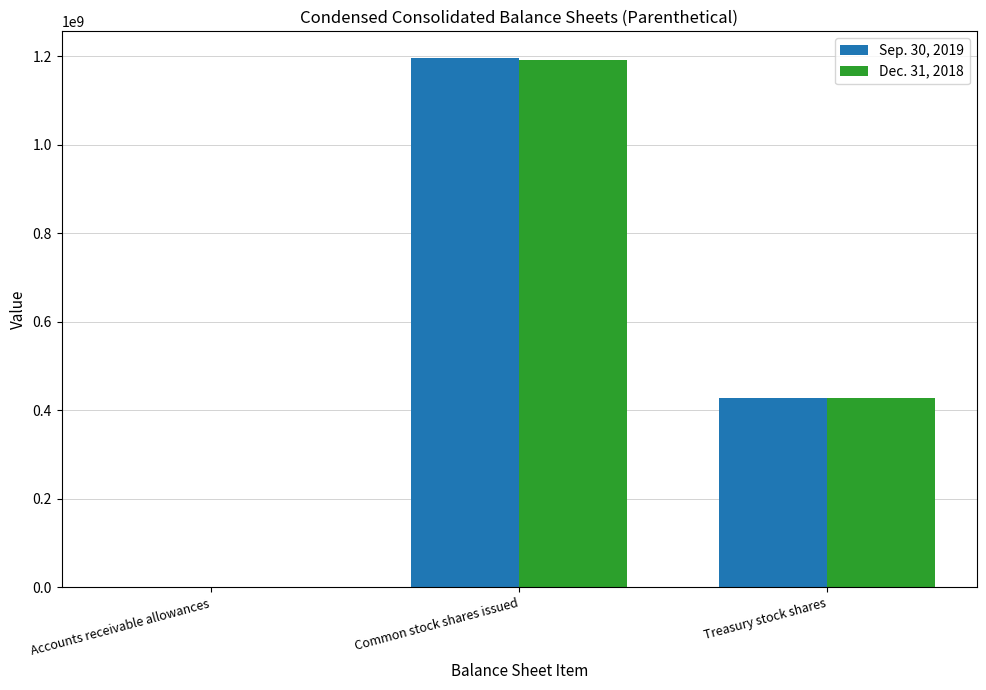

What is the maximum value for Sep. 30, 2019?

1196802874